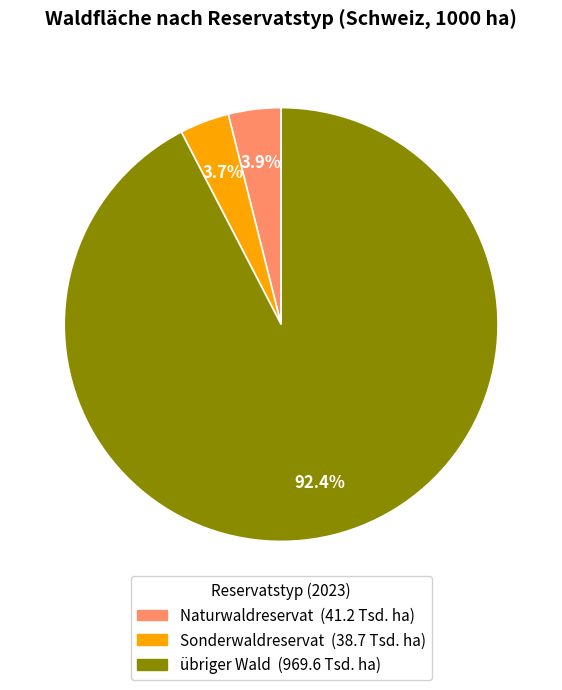

What is the largest slice in the pie chart?

übriger Wald